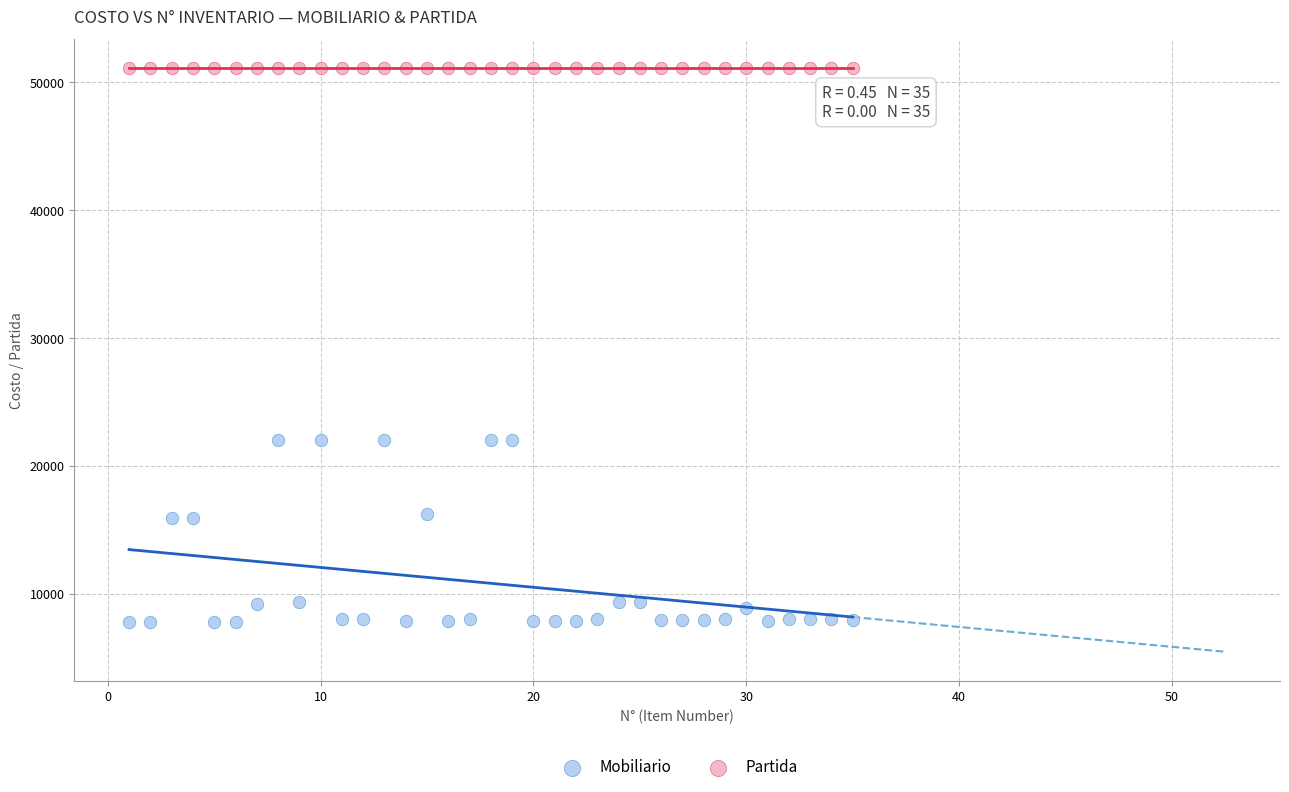

Which series reaches the minimum Y coordinate?

Mobiliario